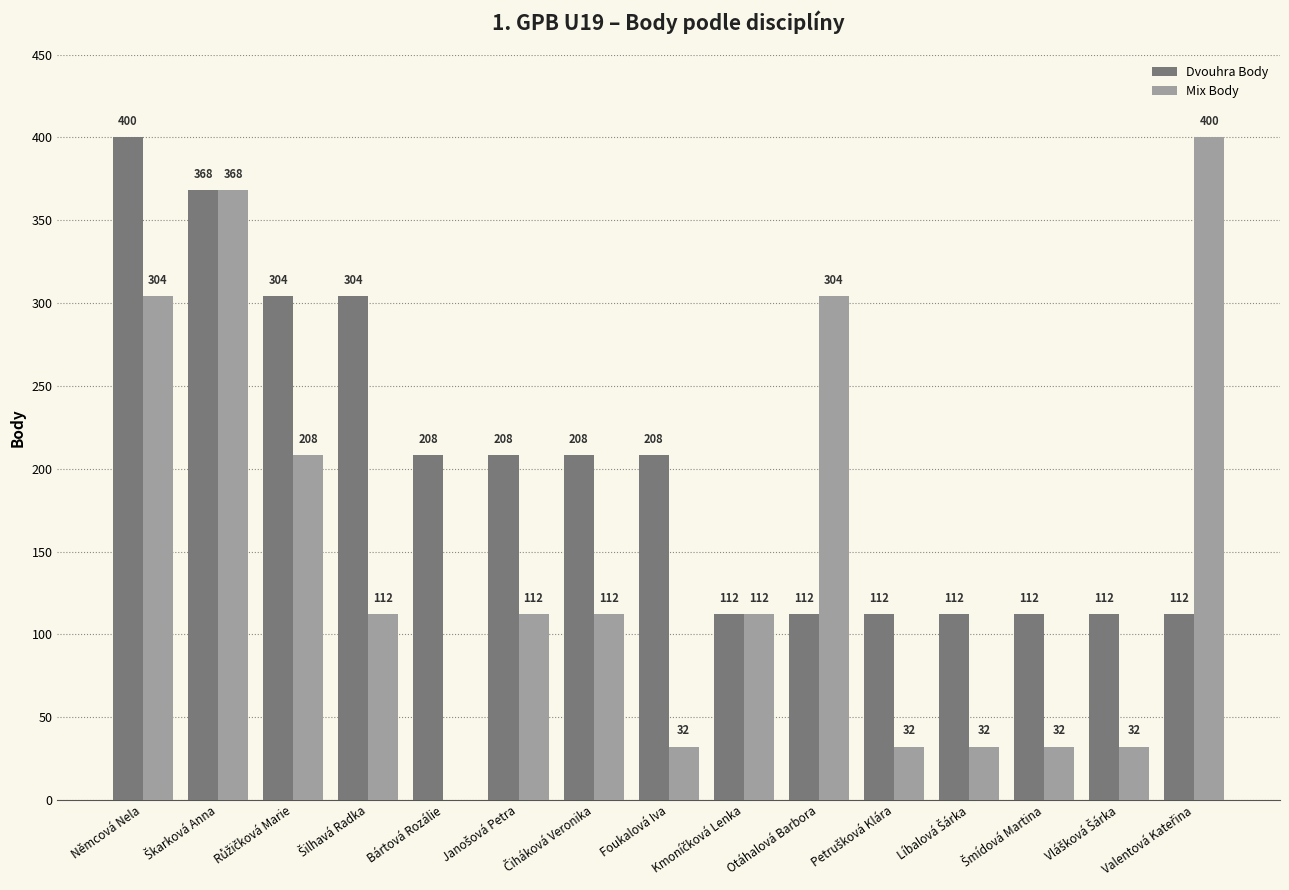

Which series has the largest total across all categories?

Dvouhra Body